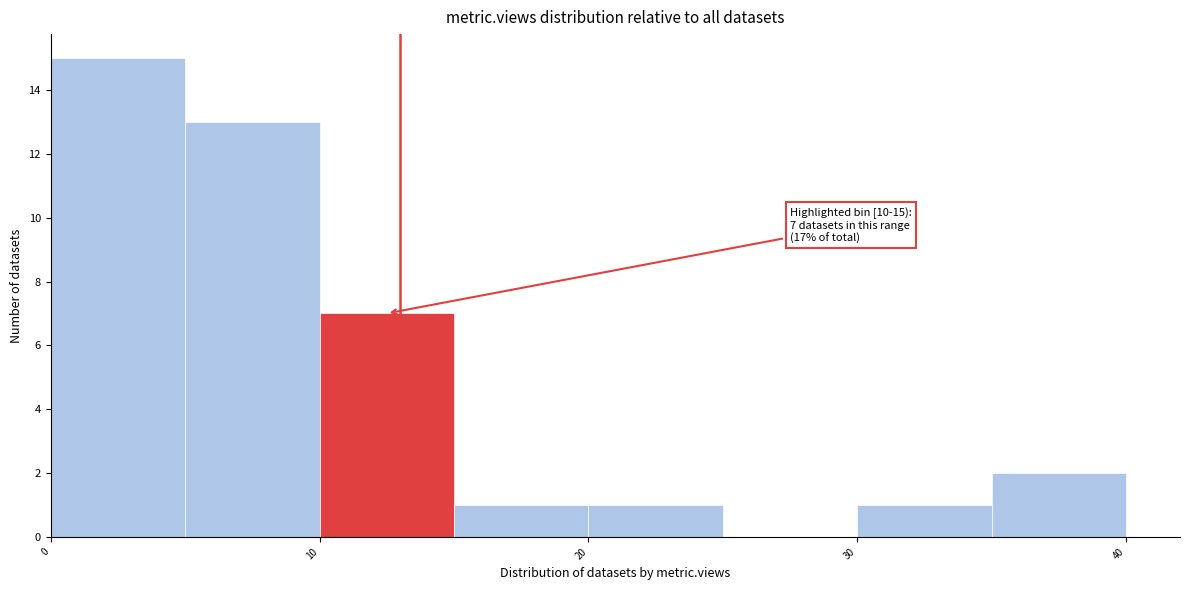

Which range on the x-axis has the tallest bar?

0 to 5